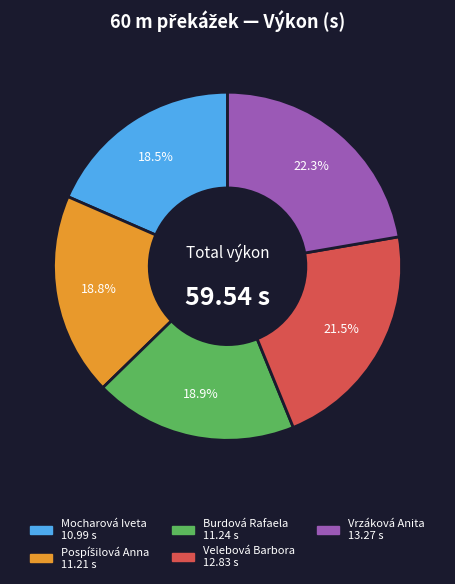

To the nearest percent, what is the combined percentage of Velebová Barbora and Vrzáková Anita?

44%